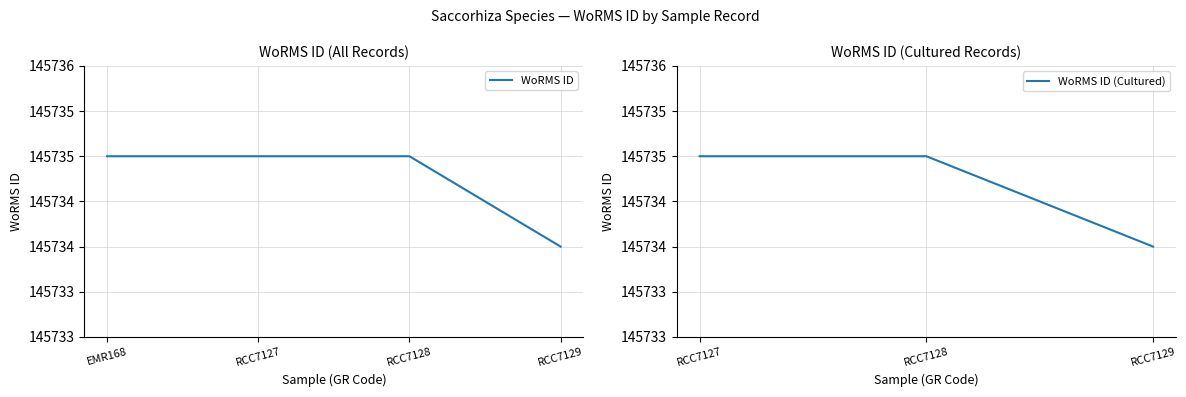

Reading right to left, what are all the values shown in this chart?

145734	145735	145735	145735